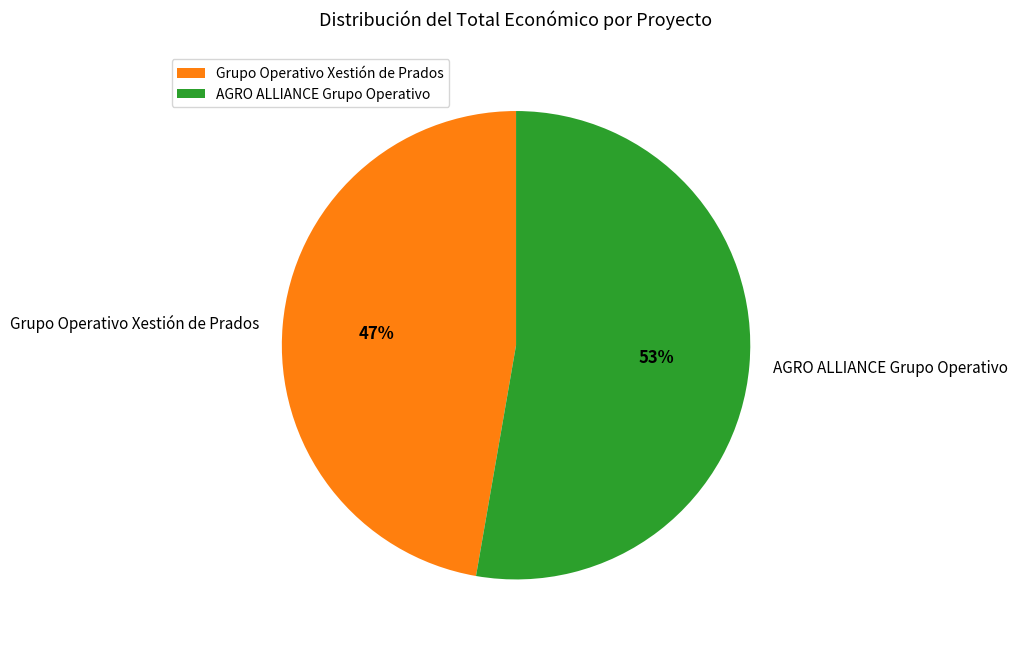

Rank the categories by value from highest to lowest.

AGRO ALLIANCE Grupo Operativo, Grupo Operativo Xestión de Prados